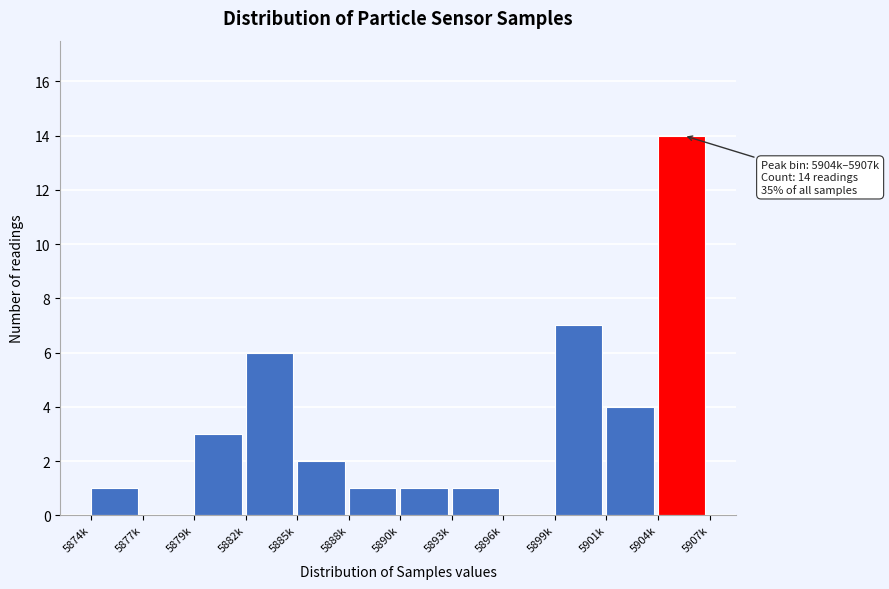

Reading left to right, what are all the values shown in this chart?

5874k=1	5877k=0	5879k=3	5882k=6	5885k=2	5888k=1	5890k=1	5893k=1	5896k=0	5899k=7	5901k=4	5904k=14